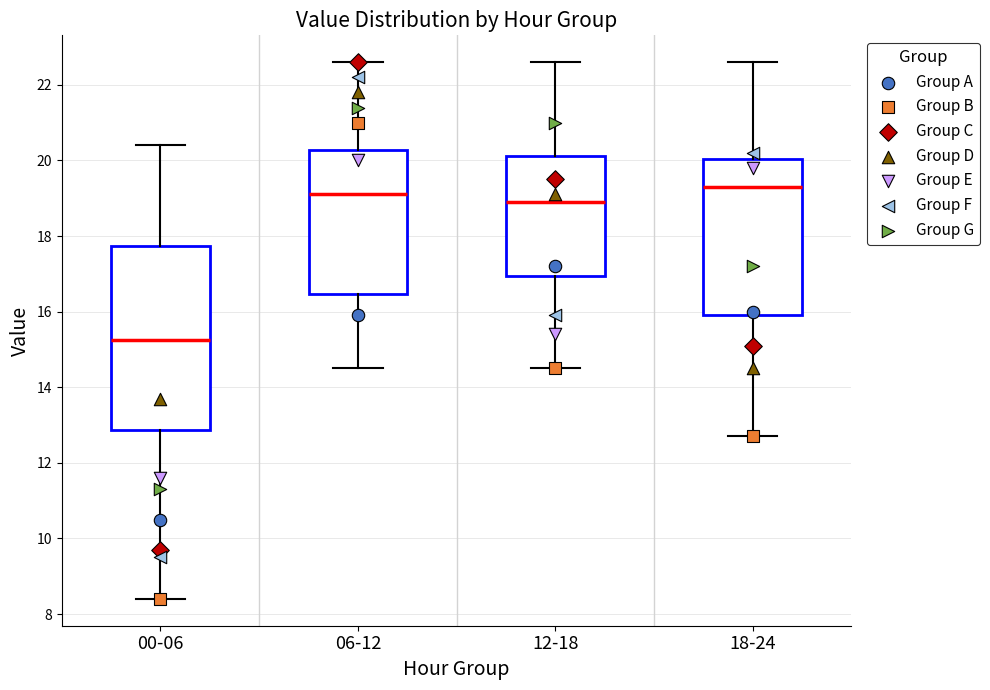

Comparing the boxes themselves (not the whiskers), which one is the tallest?

00-06